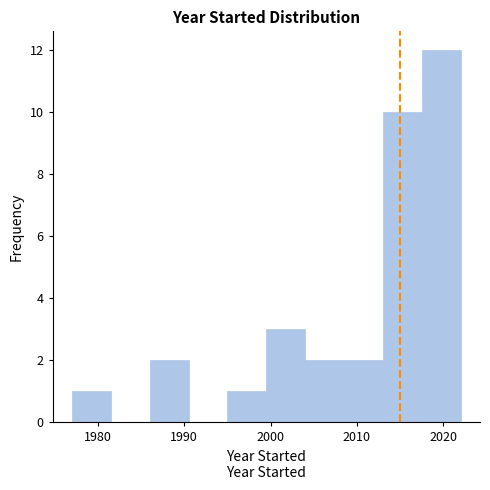

Over which range of the x-axis is the bar tallest?

2017.5 to 2022.0